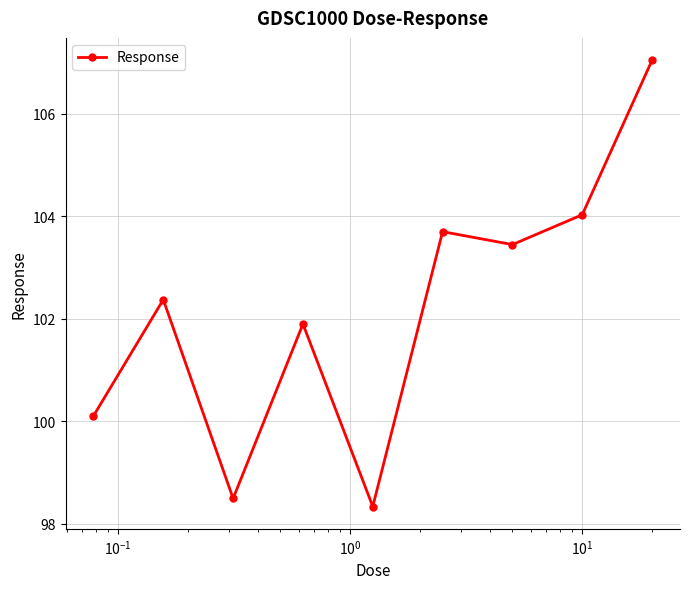

Reading left to right, list all the values displayed in this chart.

100.1	102.4	98.5	101.9	98.3	103.7	103.4	104.0	107.0